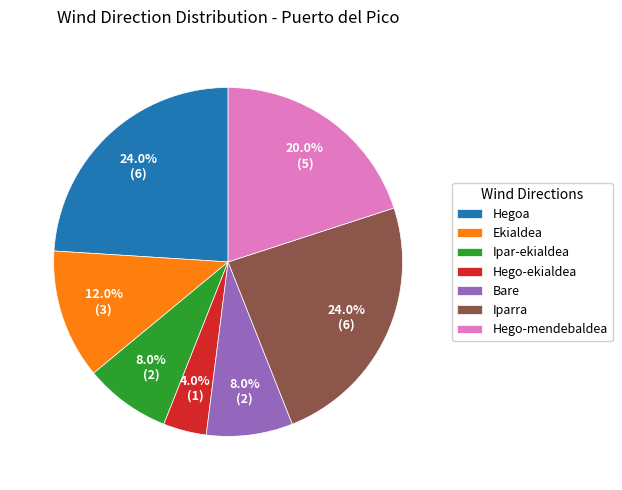

What is the smallest slice in the pie chart?

Hego-ekialdea